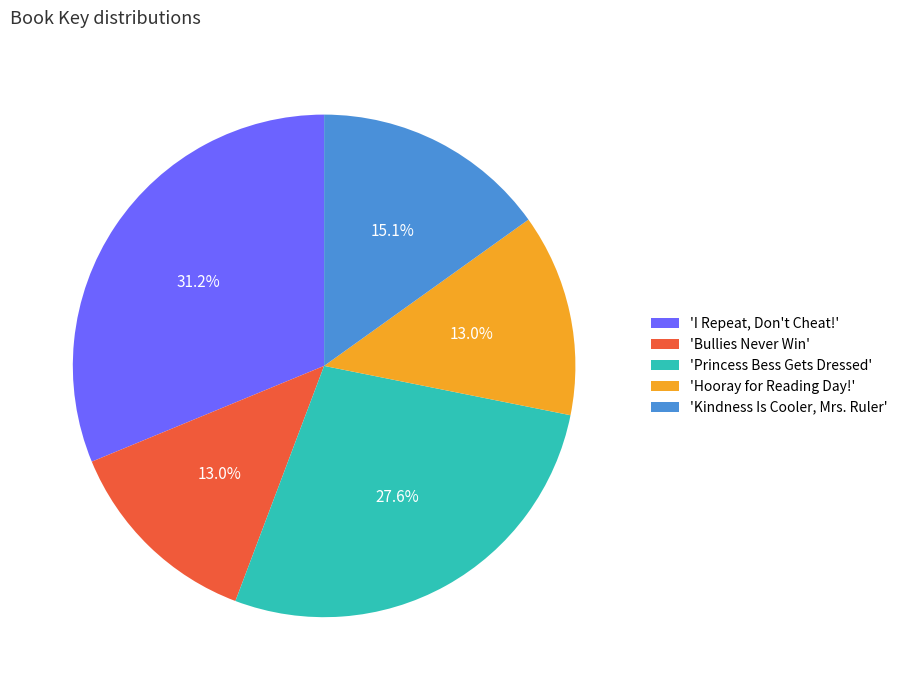

What is the ratio of the value at 'Bullies Never Win' to the value at 'Princess Bess Gets Dressed'?

0.5